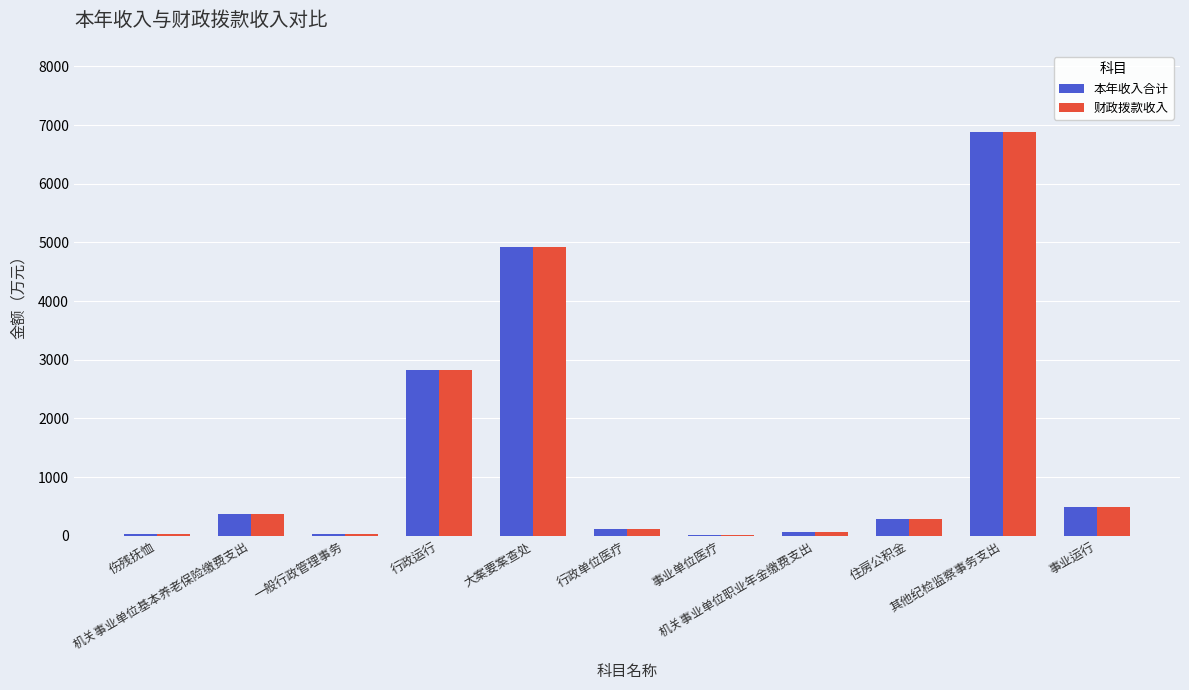

What is the greatest value displayed?

6885.4